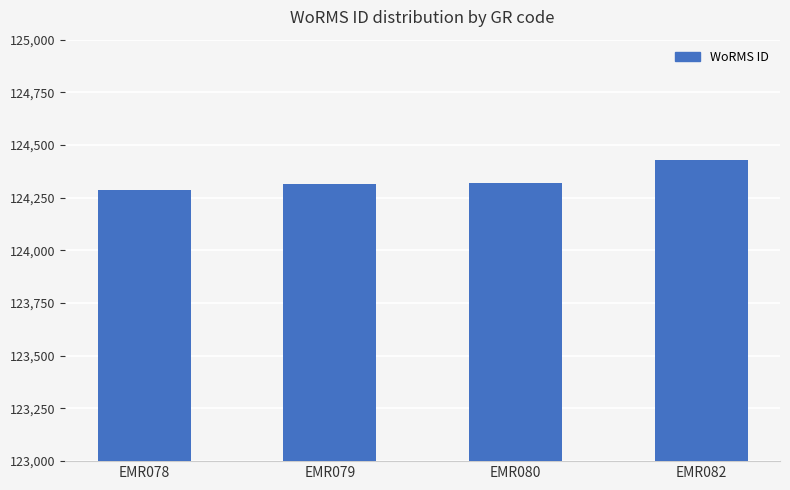

Between EMR082 and EMR078, which is larger?

EMR082